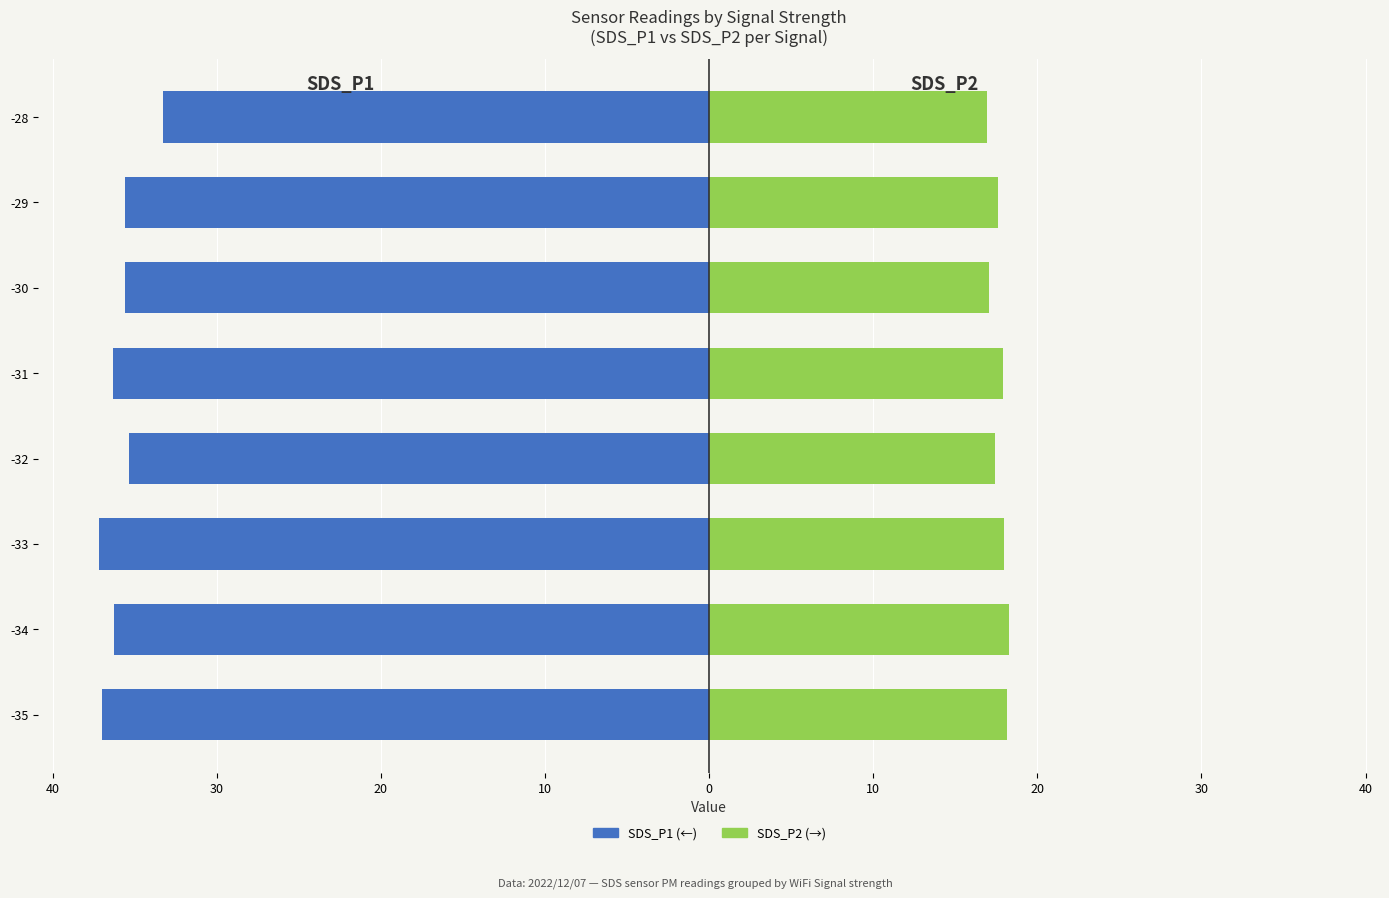

Does the chart contain any negative values?

Yes